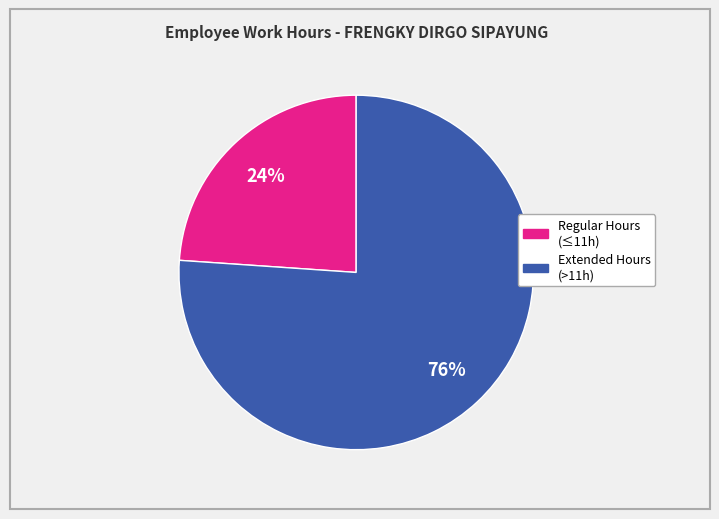

Is there a majority slice in this chart?

Yes